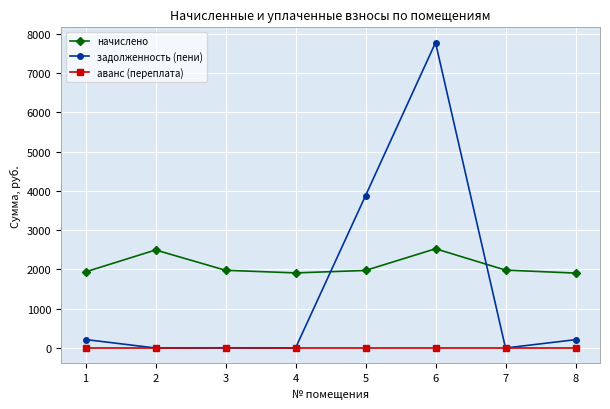

What is the minimum value for начислено?

1906.7